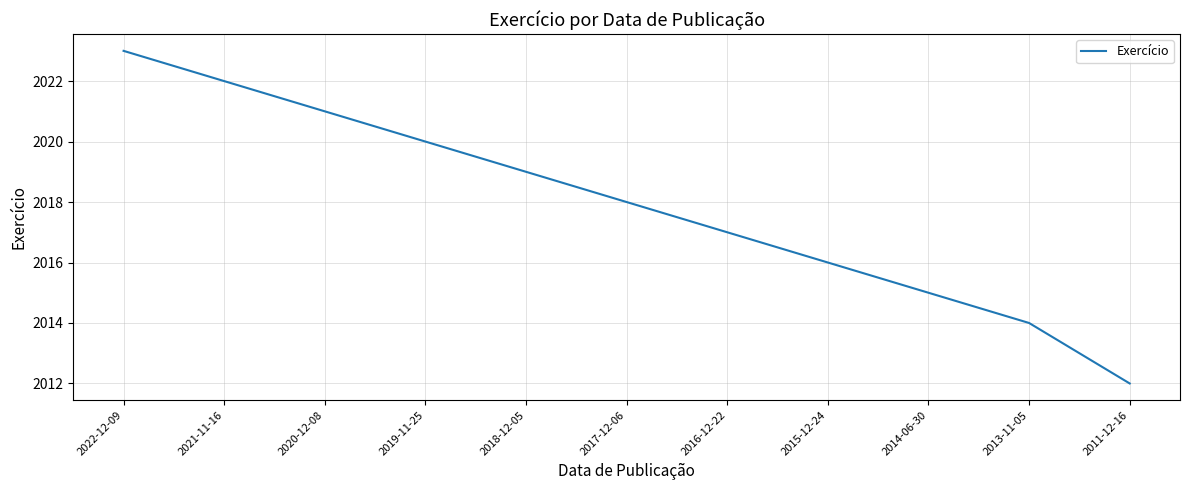

What is the difference between the maximum and minimum values?

11